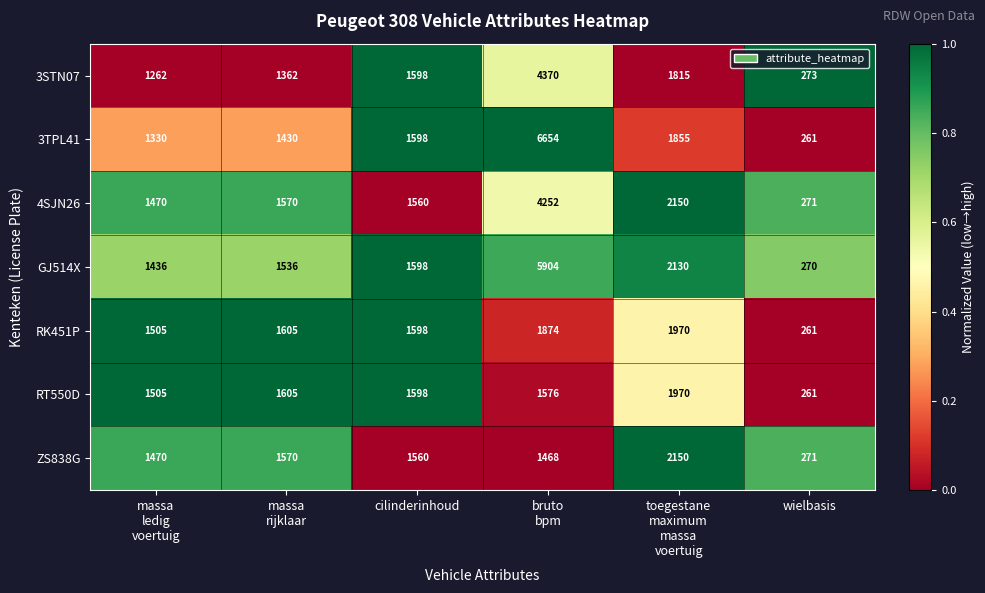

What is the average value of the 3STN07 series?

1780